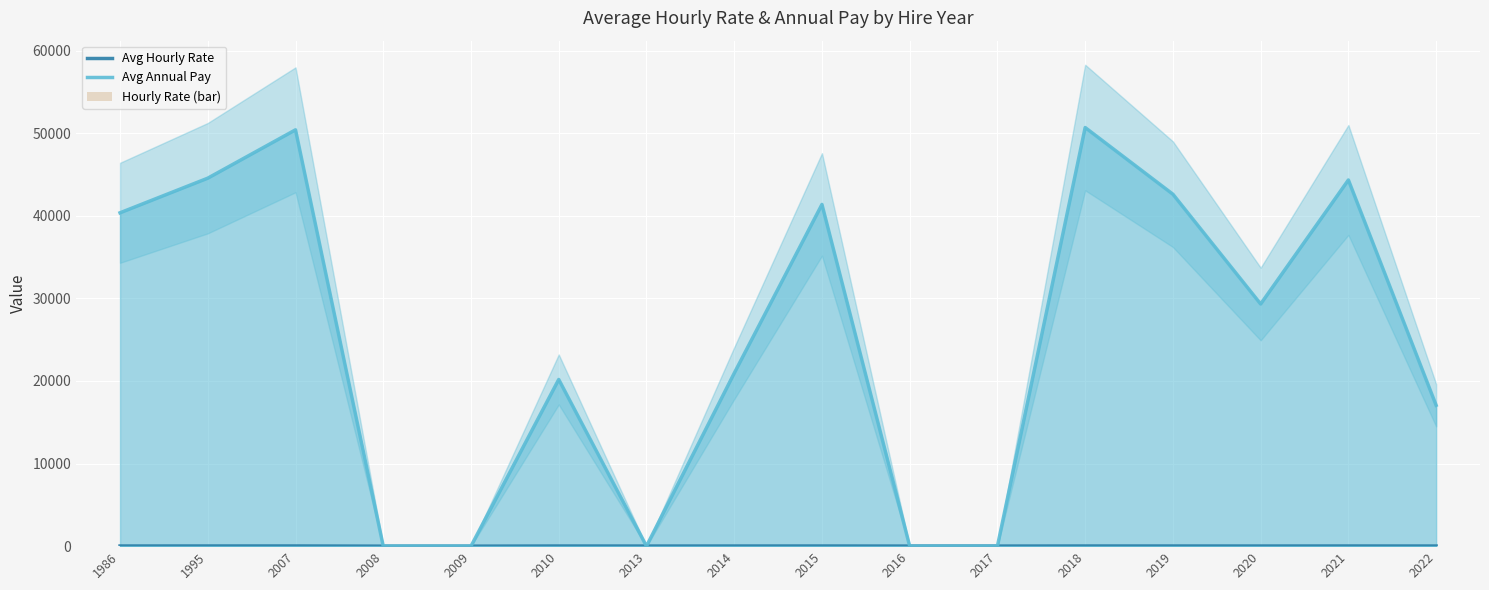

What is the total value across all series at 1986?

40403.2